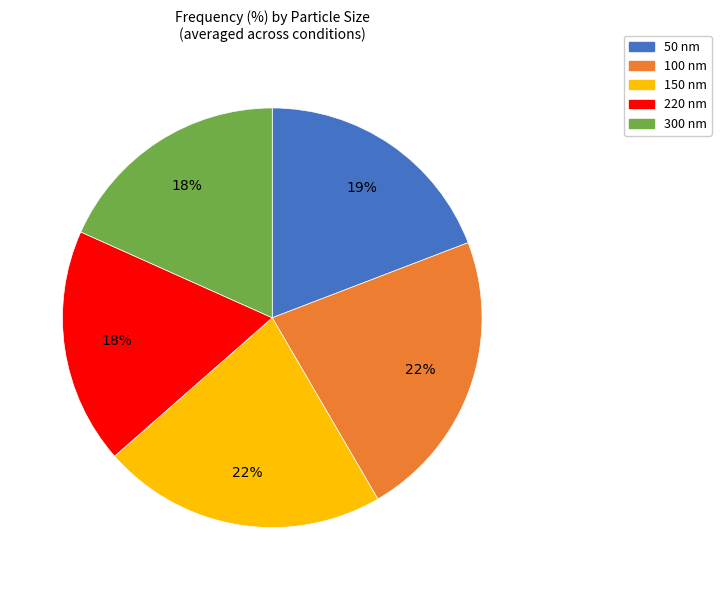

Approximately how many times larger is the value at 150 nm compared to 100 nm?

1.0